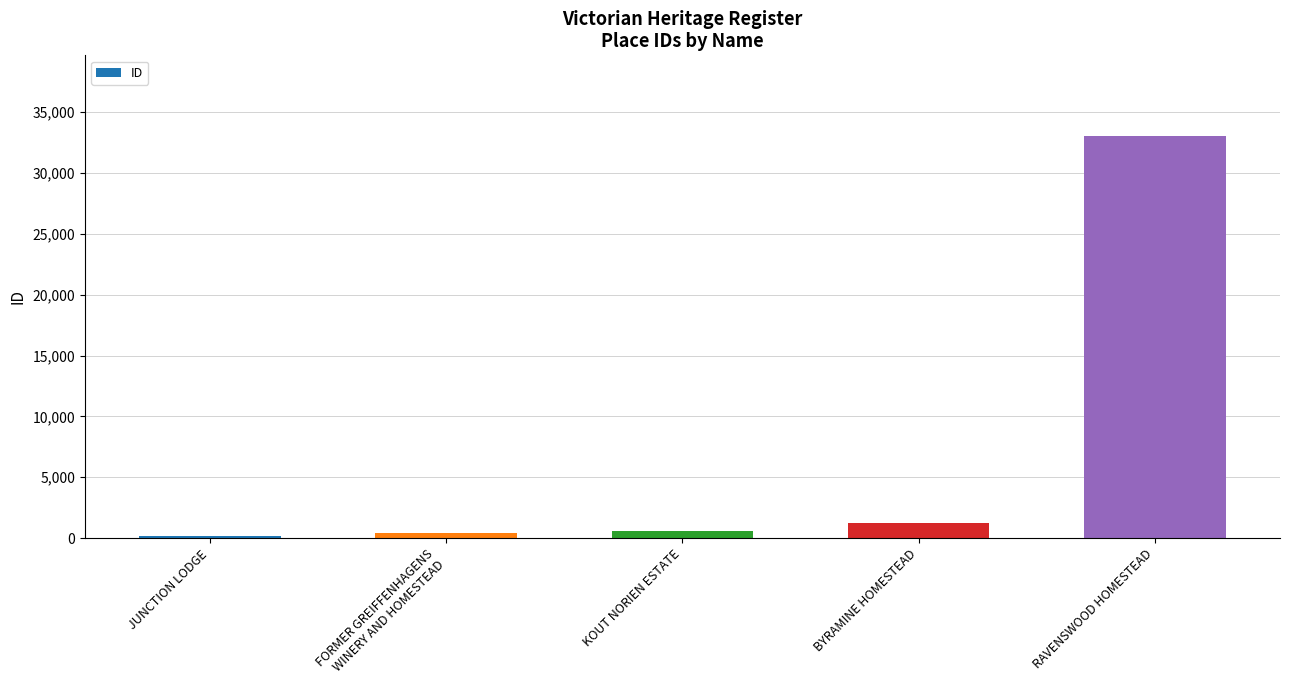

What is the greatest value displayed?

33055